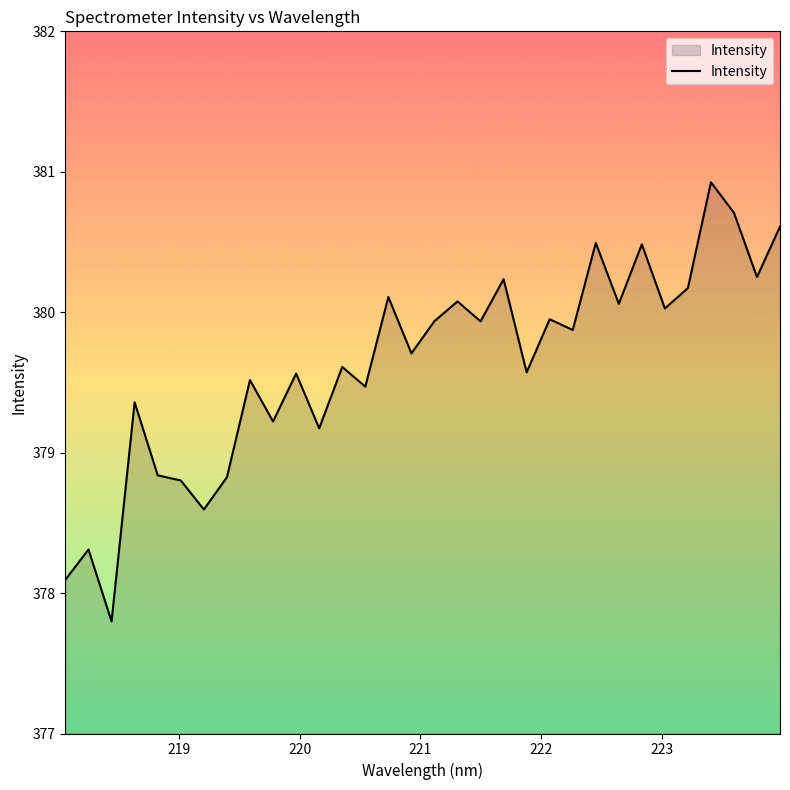

What is the maximum value shown in the chart?

380.9